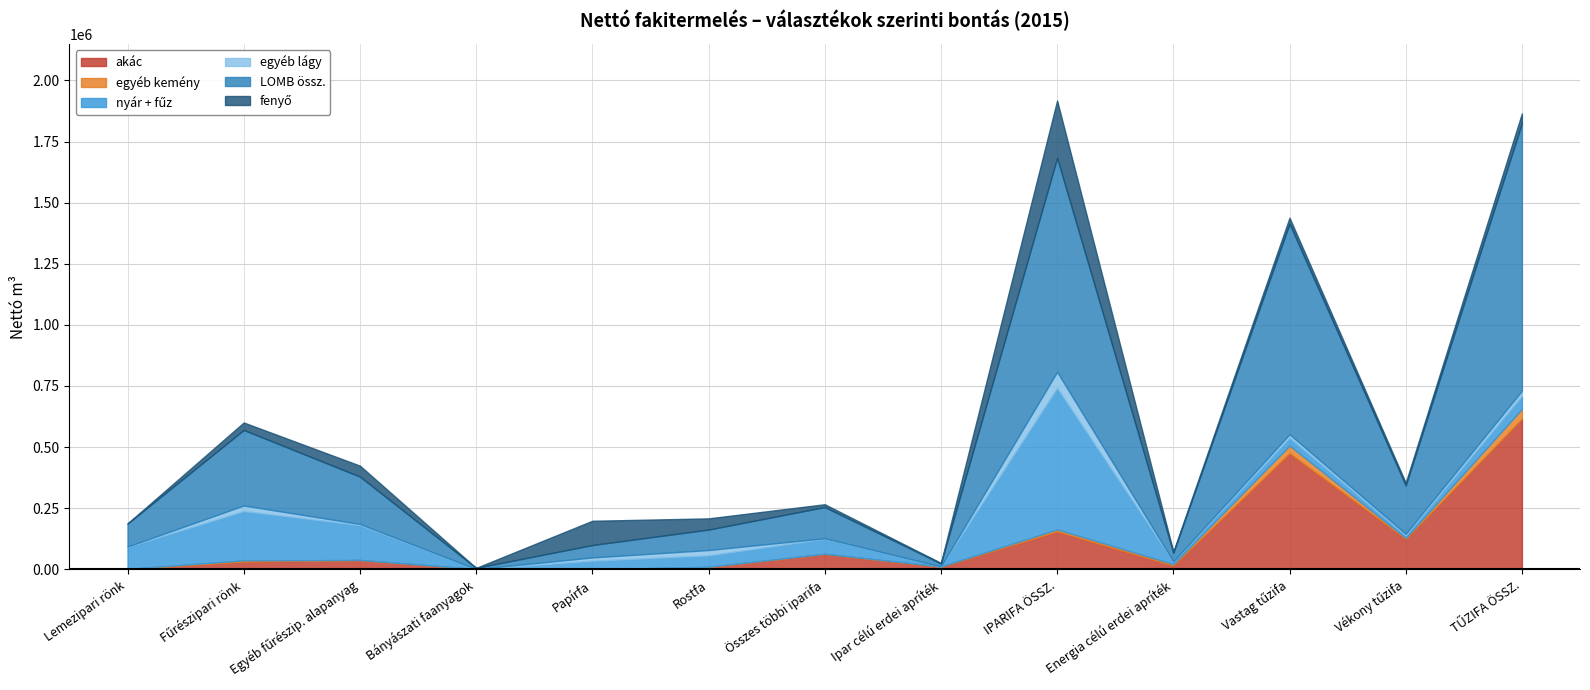

Reading right to left, transcribe all the data shown in this chart.

akác: TŰZIFA ÖSSZ.=615702	Vékony tűzifa=124937	Vastag tűzifa=475052	Energia célú erdei apríték=15713	IPARIFA ÖSSZ.=155127	Ipar célú erdei apríték=10578	Összes többi iparifa=62851	Rostfa=9158	Papírfa=0	Bányászati faanyagok=1331	Egyéb fűrészip. alapanyag=38141	Fűrészipari rönk=31590	Lemezipari rönk=1478
egyéb kemény: TŰZIFA ÖSSZ.=40607	Vékony tűzifa=3594	Vastag tűzifa=31333	Energia célú erdei apríték=5680	IPARIFA ÖSSZ.=8096	Ipar célú erdei apríték=873	Összes többi iparifa=661	Rostfa=1136	Papírfa=0	Bányászati faanyagok=0	Egyéb fűrészip. alapanyag=34	Fűrészipari rönk=4934	Lemezipari rönk=458
nyár + fűz: TŰZIFA ÖSSZ.=53442	Vékony tűzifa=10757	Vastag tűzifa=32550	Energia célú erdei apríték=10135	IPARIFA ÖSSZ.=578998	Ipar célú erdei apríték=353	Összes többi iparifa=61521	Rostfa=46841	Papírfa=35355	Bányászati faanyagok=0	Egyéb fűrészip. alapanyag=142946	Fűrészipari rönk=202000	Lemezipari rönk=89982
egyéb lágy: TŰZIFA ÖSSZ.=20810	Vékony tűzifa=6048	Vastag tűzifa=13652	Energia célú erdei apríték=1110	IPARIFA ÖSSZ.=65728	Ipar célú erdei apríték=95	Összes többi iparifa=2107	Rostfa=21852	Papírfa=13274	Bányászati faanyagok=0	Egyéb fűrészip. alapanyag=4562	Fűrészipari rönk=22613	Lemezipari rönk=1225
LOMB össz.: TŰZIFA ÖSSZ.=1094256	Vékony tűzifa=197996	Vastag tűzifa=861300	Energia célú erdei apríték=34960	IPARIFA ÖSSZ.=875355	Ipar célú erdei apríték=12193	Összes többi iparifa=127605	Rostfa=83596	Papírfa=50761	Bányászati faanyagok=4533	Egyéb fűrészip. alapanyag=193730	Fűrészipari rönk=308936	Lemezipari rönk=94001
fenyő: TŰZIFA ÖSSZ.=40493	Vékony tűzifa=11039	Vastag tűzifa=24593	Energia célú erdei apríték=4861	IPARIFA ÖSSZ.=234492	Ipar célú erdei apríték=2066	Összes többi iparifa=11552	Rostfa=45821	Papírfa=99234	Bányászati faanyagok=0	Egyéb fűrészip. alapanyag=44764	Fűrészipari rönk=30594	Lemezipari rönk=461